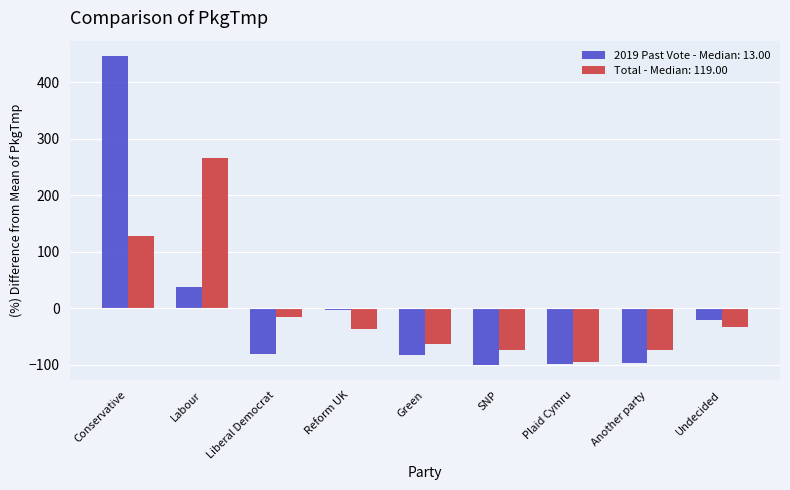

What are all the series names shown in the legend?

2019 Past Vote - Median: 13.00, Total - Median: 119.00